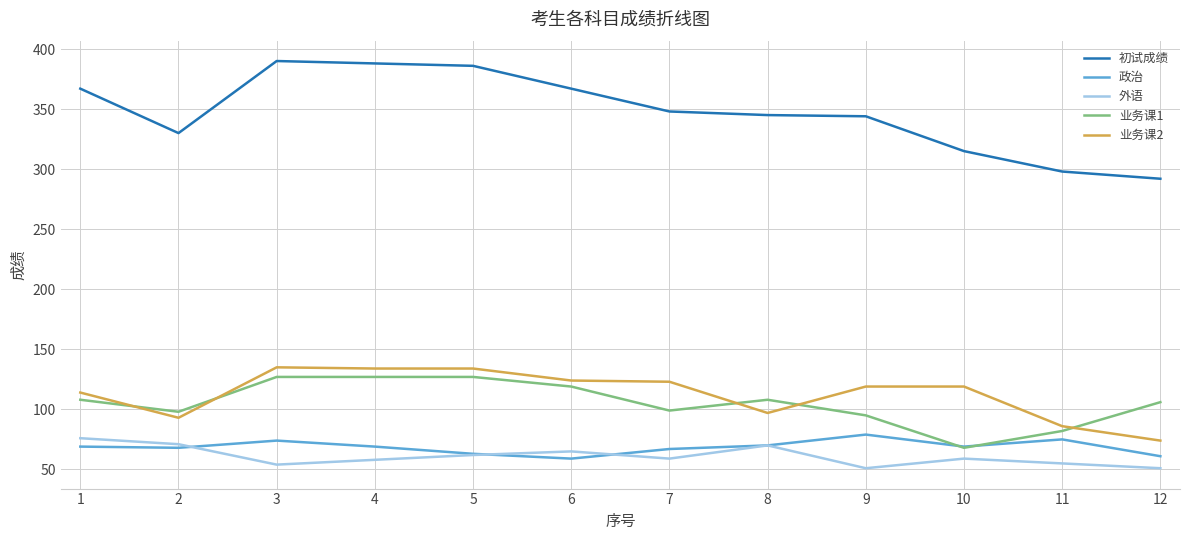

True or false: 业务课2 and 初试成绩 cross at least once.

False